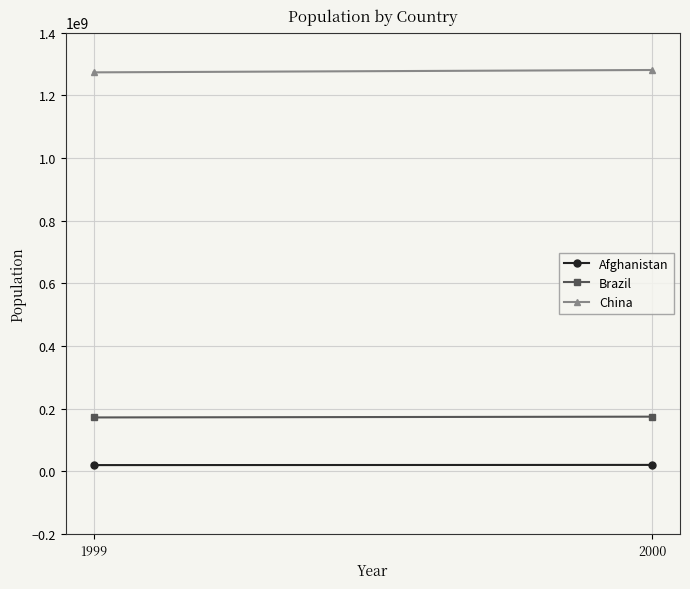

How many values in the Brazil series are below 174504898?

1